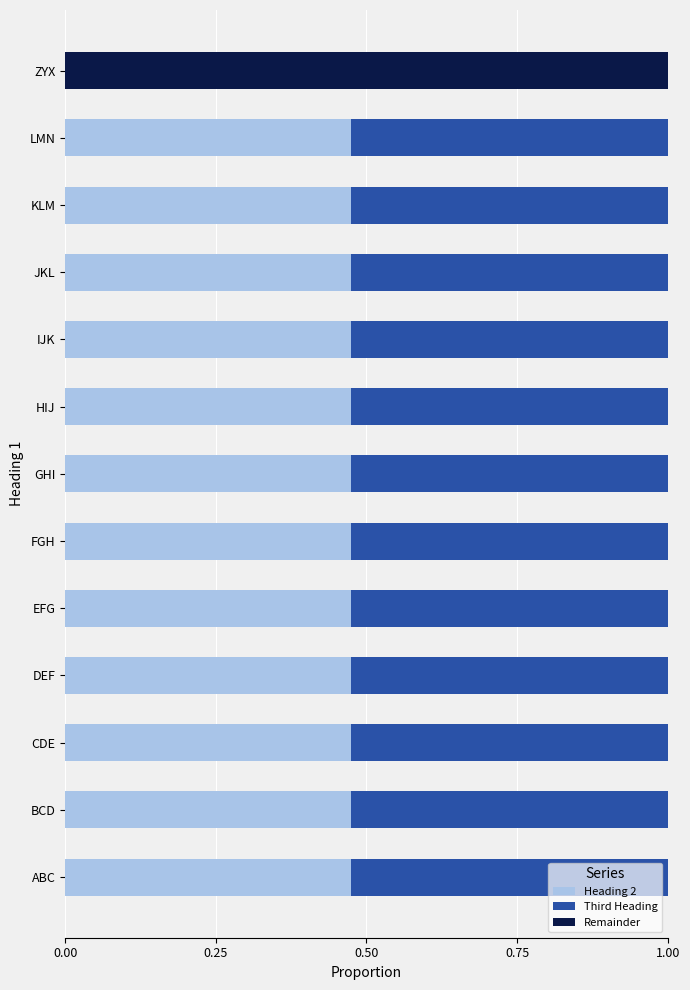

What is the total value across all series at DEF?

1.0